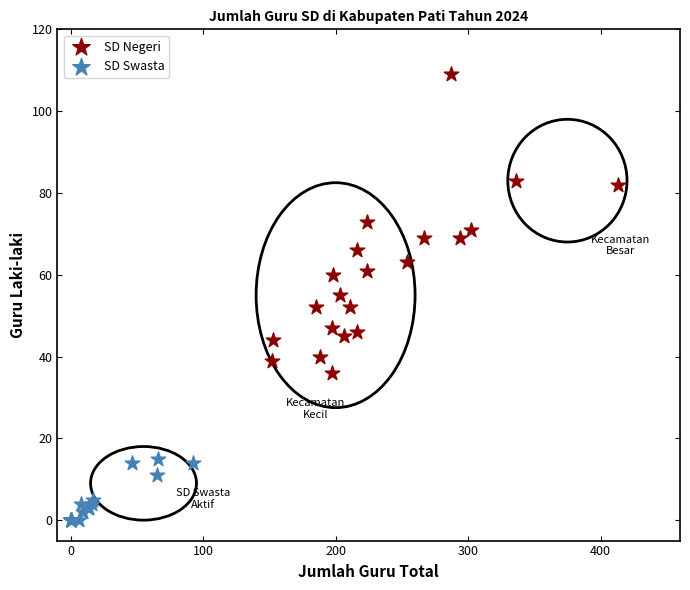

Which series reaches the minimum Y coordinate?

SD Swasta